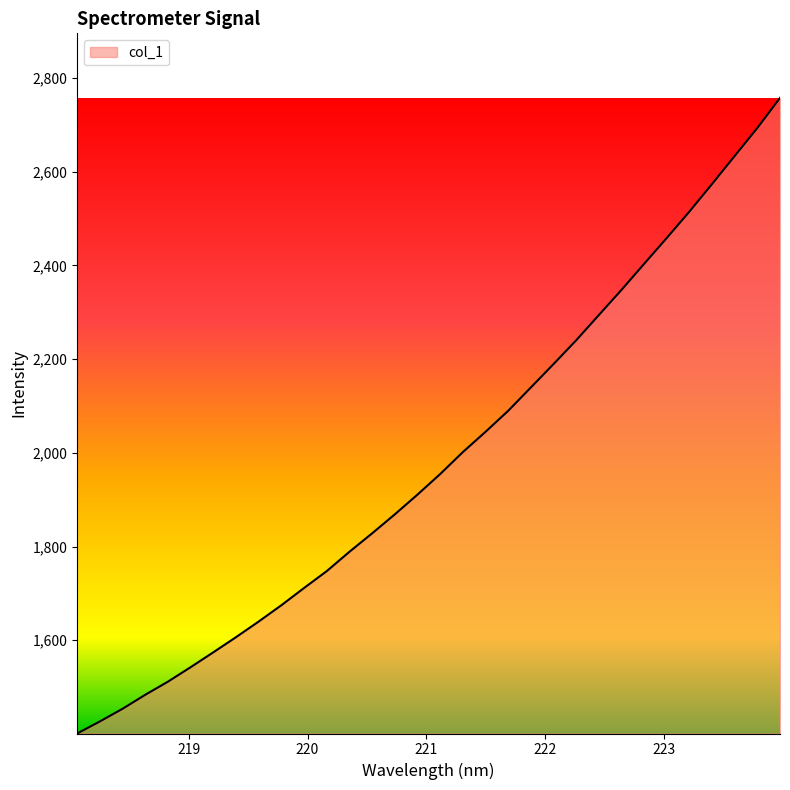

What is the greatest value displayed?

2757.7